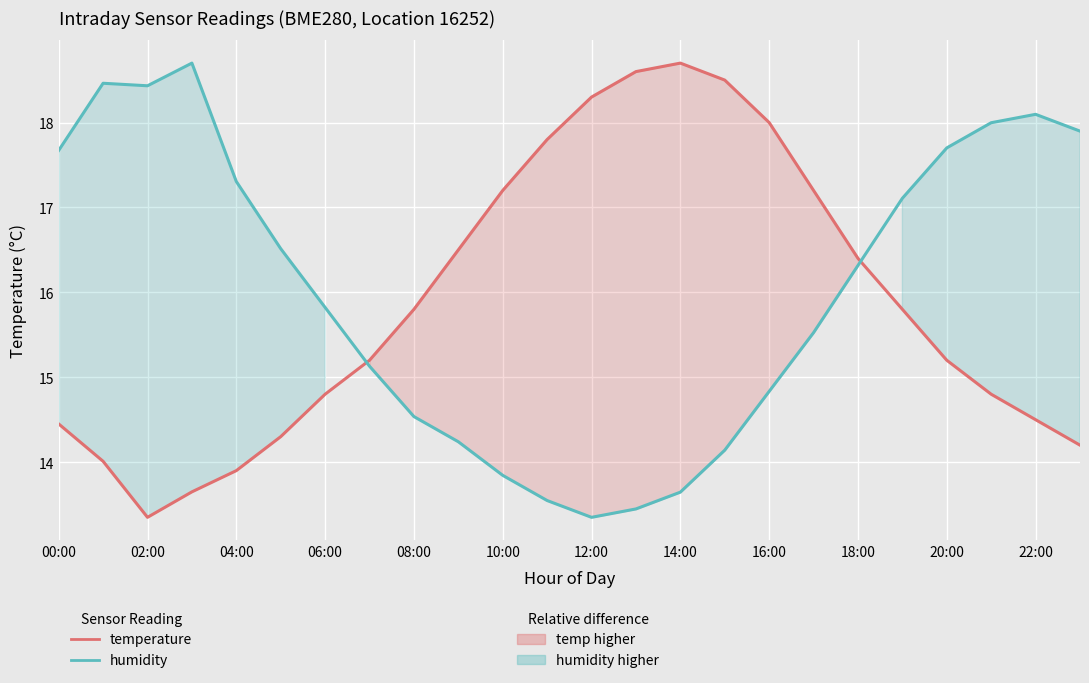

How many data points in temperature are less than 15?

10